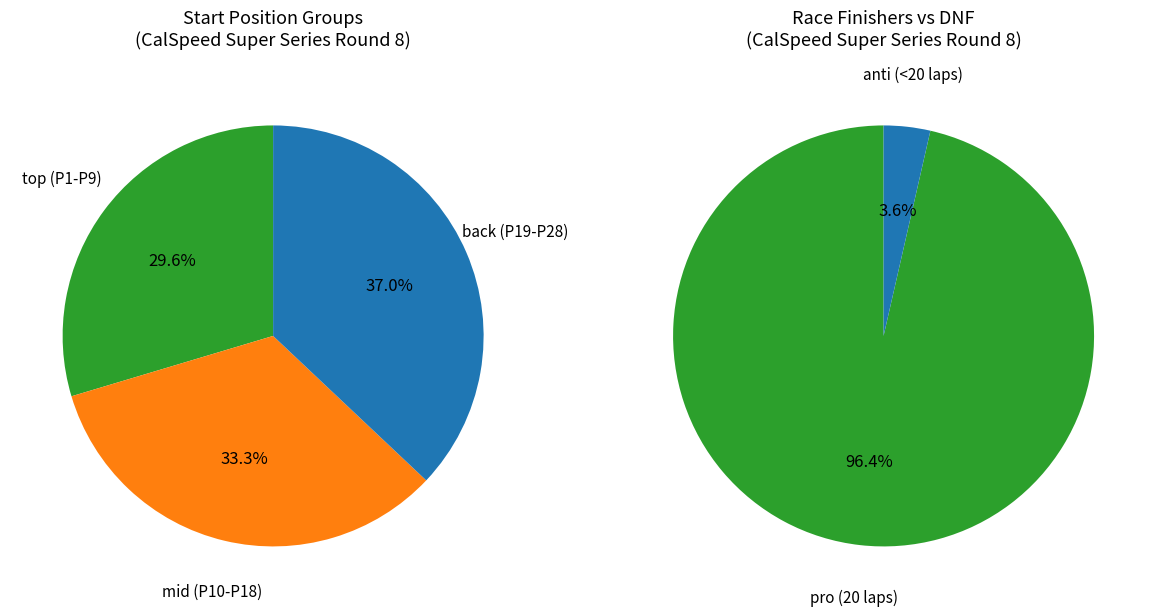

Is there a majority slice in this chart?

No